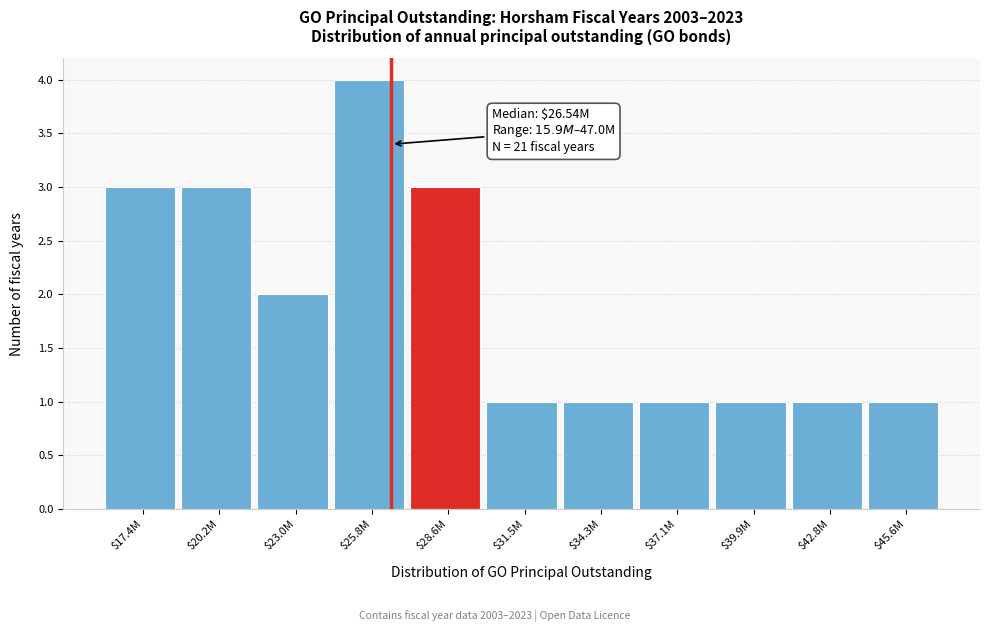

Reading right to left, extract all data points from this chart.

1	1	1	1	1	1	3	4	2	3	3